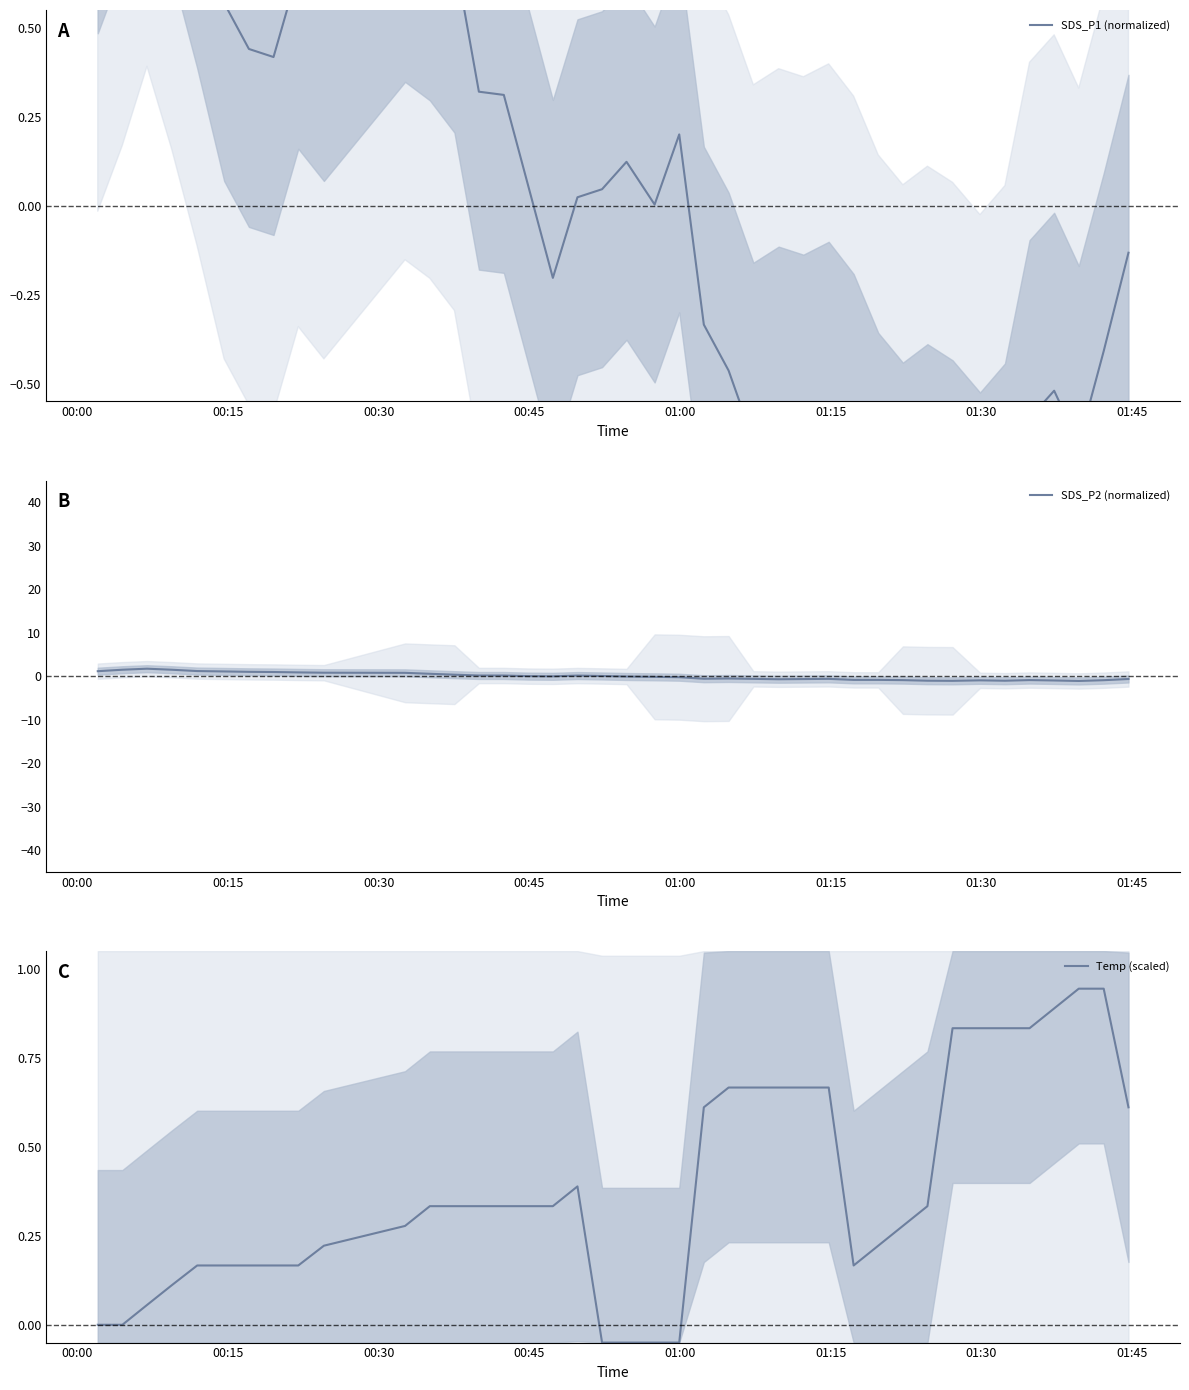

Which series has the largest total across all categories?

Temp (scaled)